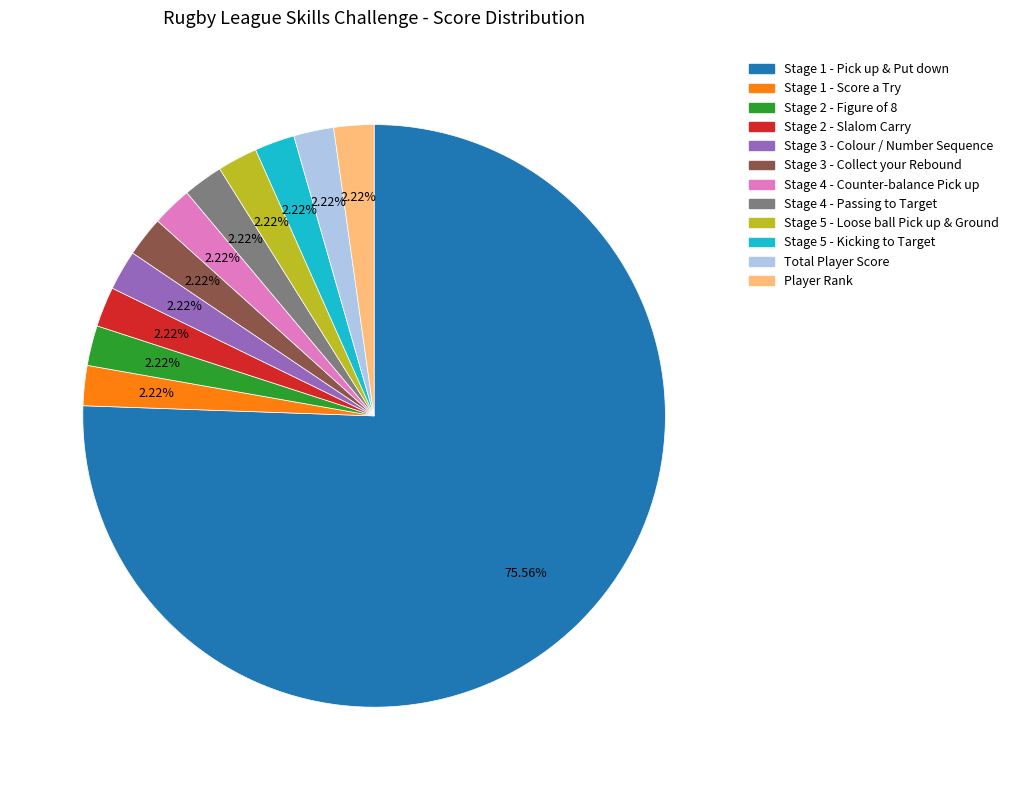

To the nearest percent, what portion does Stage 5 - Kicking to Target represent?

2%